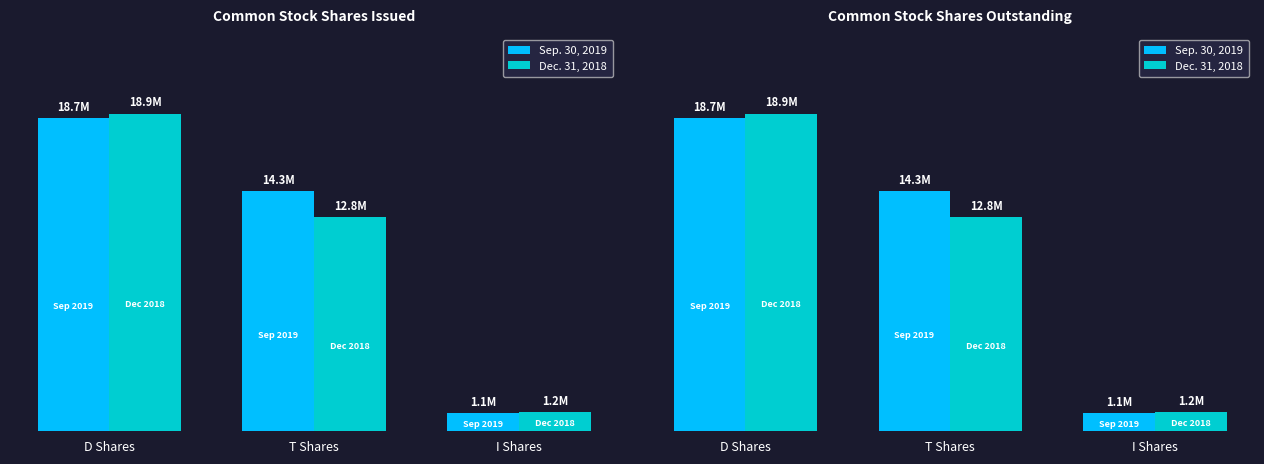

What is the minimum value shown in the chart?

1078556